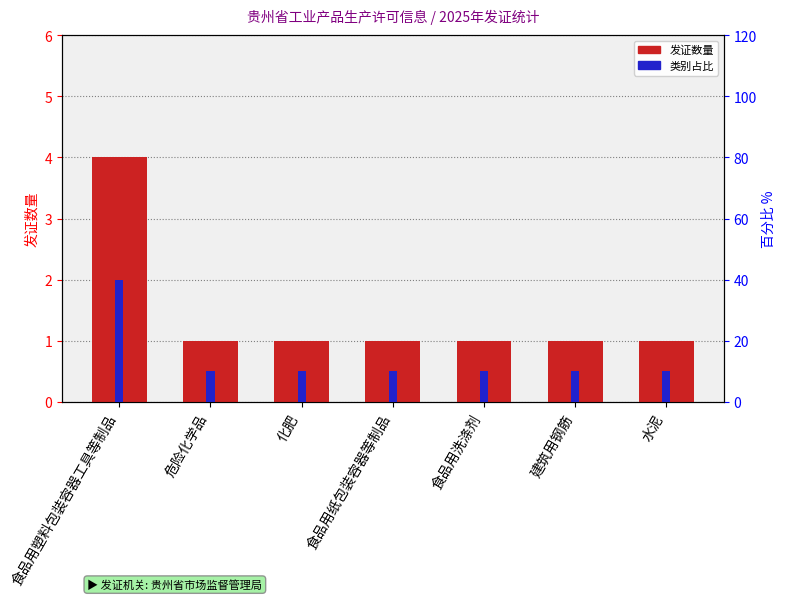

Which series has the largest total across all categories?

percentile within sample